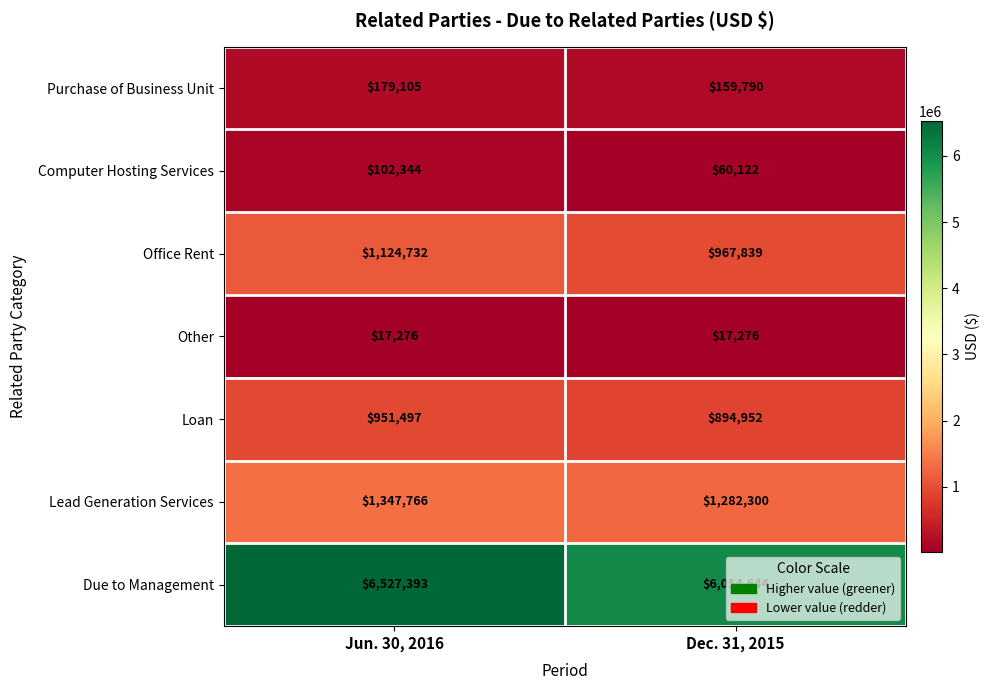

List the series in order of their peak value, highest first.

Due to Management, Lead Generation Services, Office Rent, Loan, Purchase of Business Unit, Computer Hosting Services, Other